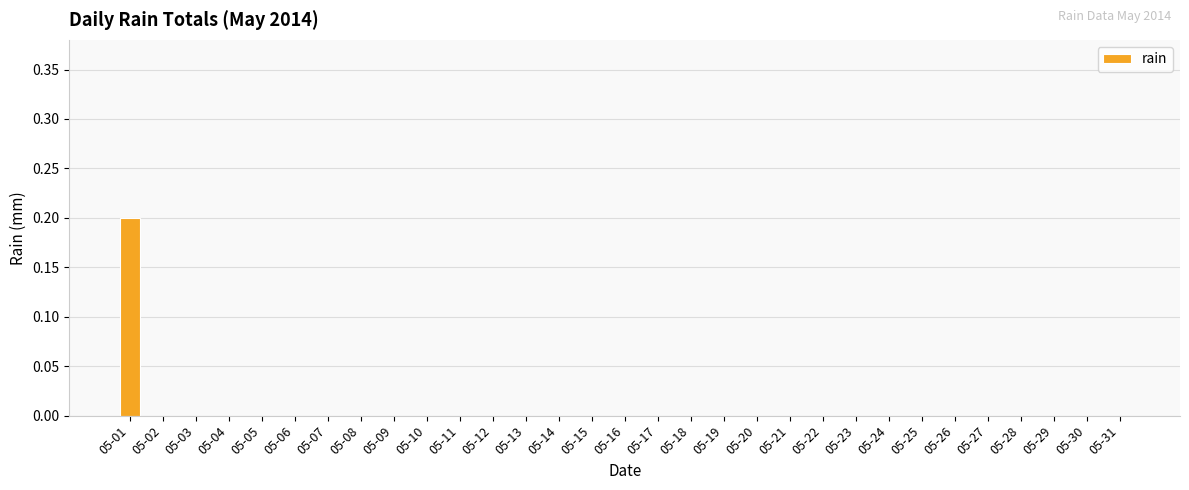

True or false: the data shows 0.1 at 05-21.

False